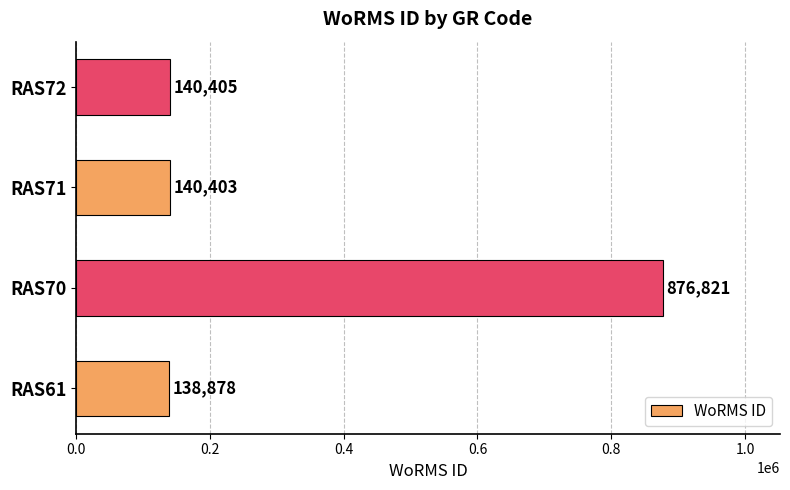

The value at RAS71 is 140403. True or false?

True